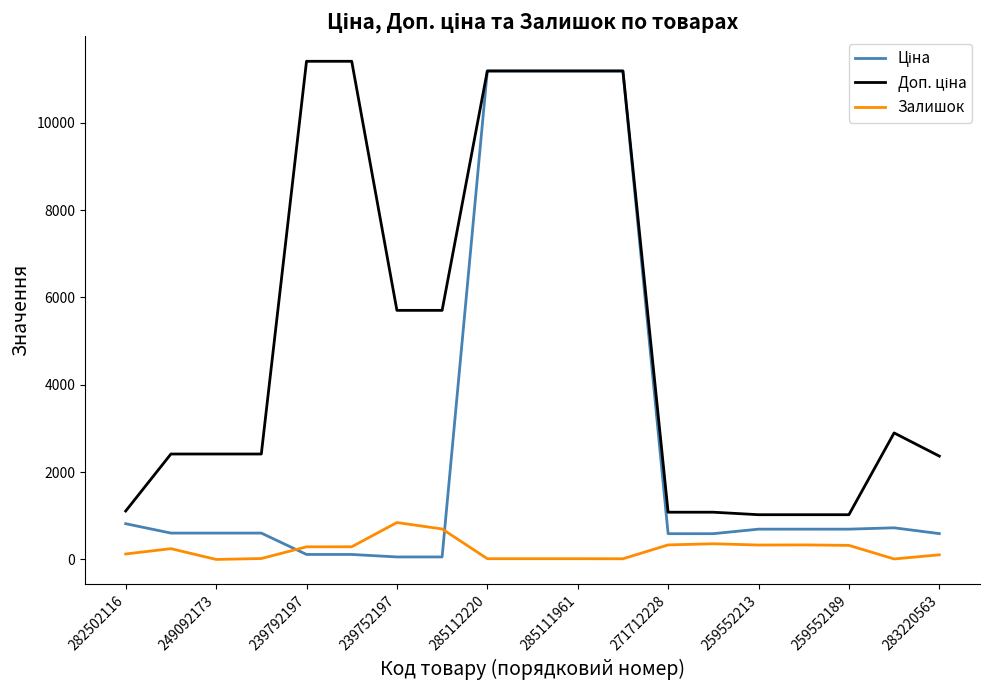

What is the maximum value shown in the chart?

11410.0